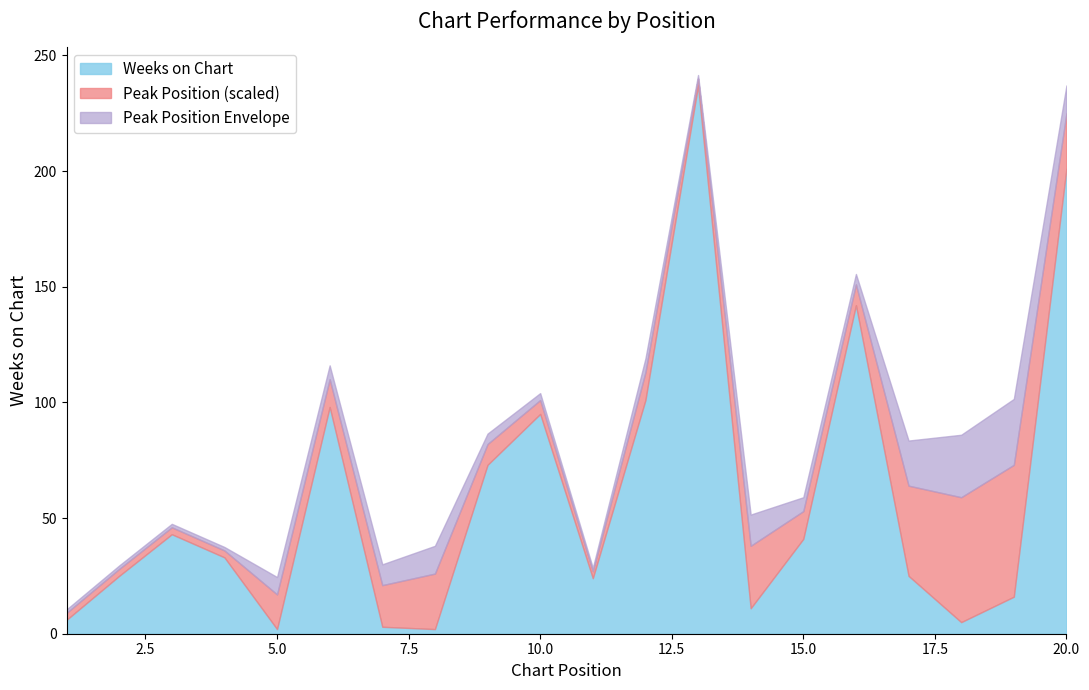

Where do Peak Position and Weeks on Chart first cross each other?

4 and 5